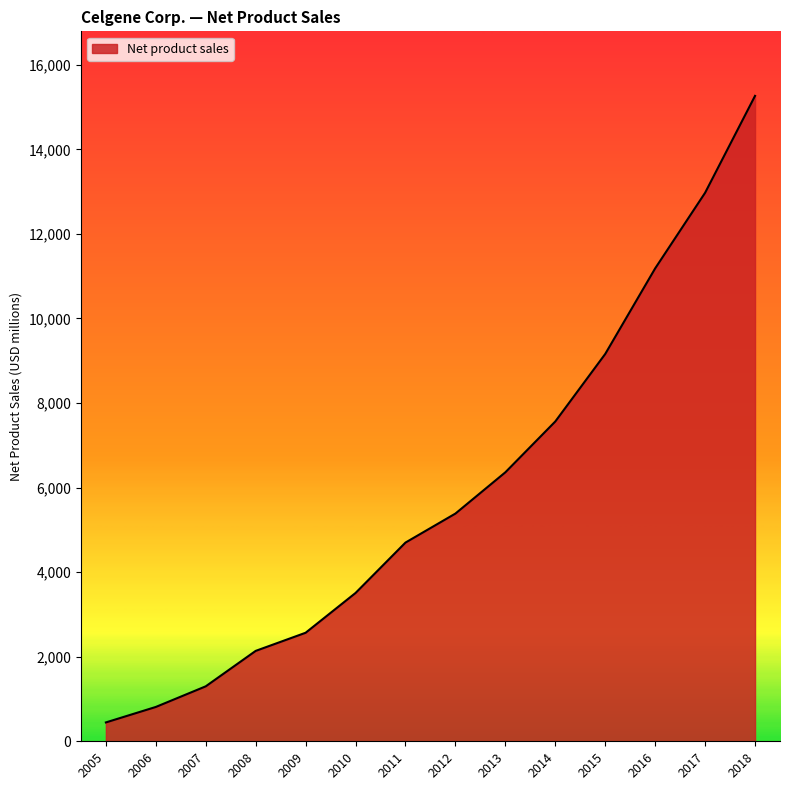

Approximately how many times larger is the value at 2011 compared to 2015?

0.5